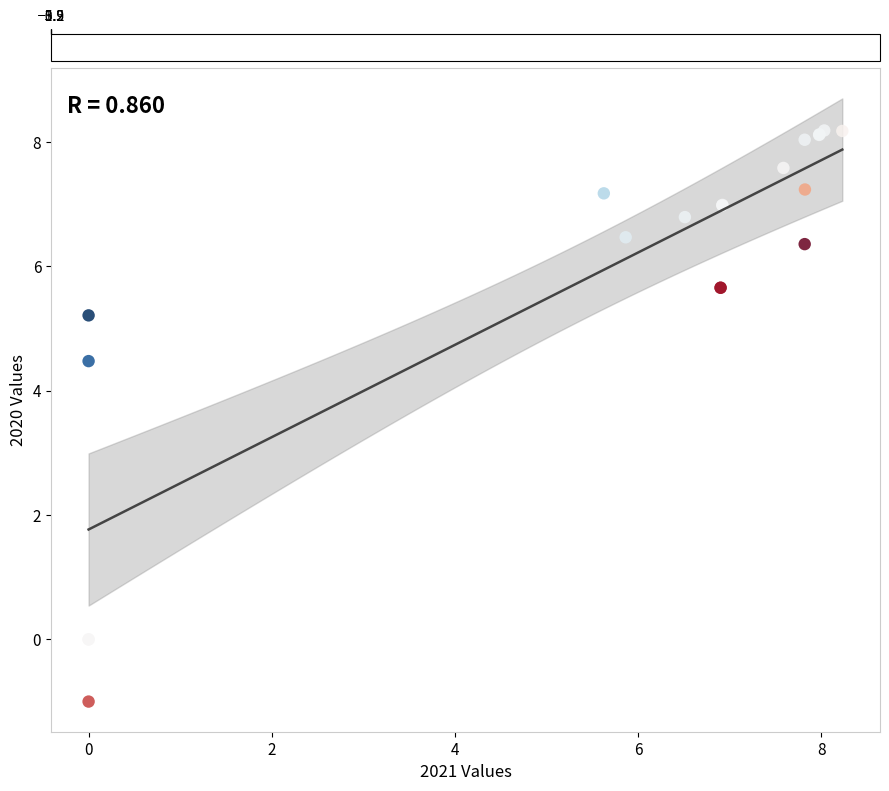

What Y value in the scatter plot is closest to 3?

4.5